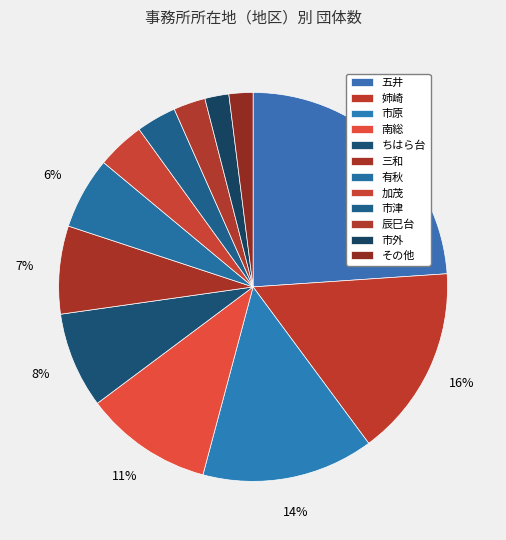

What percentage do 辰巳台 and ちはら台 together represent?

10.6%